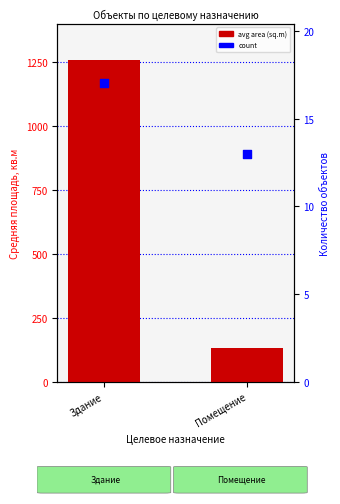

Which series reaches the maximum Y coordinate?

avg area (sq.m)